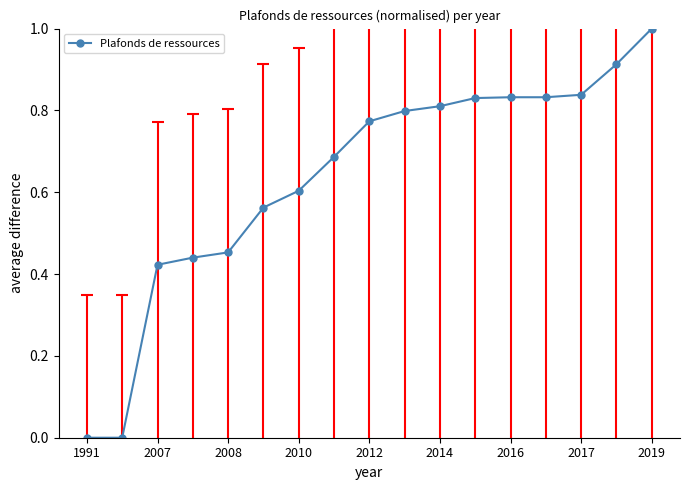

The value at 2010 is 0.6. True or false?

False